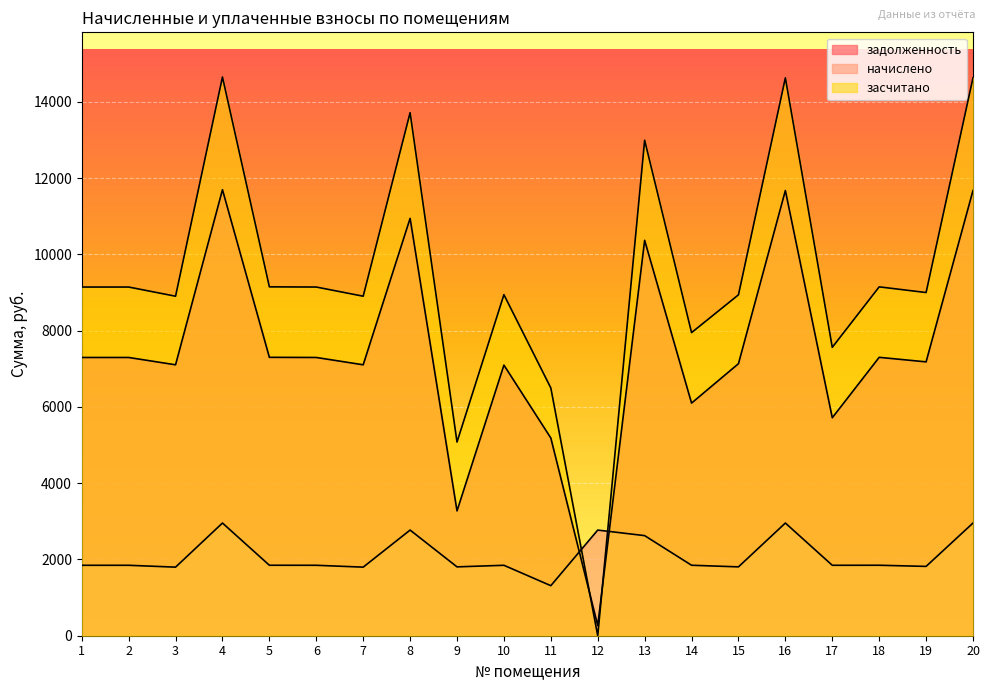

How many times do задолженность and начислено cross each other?

2